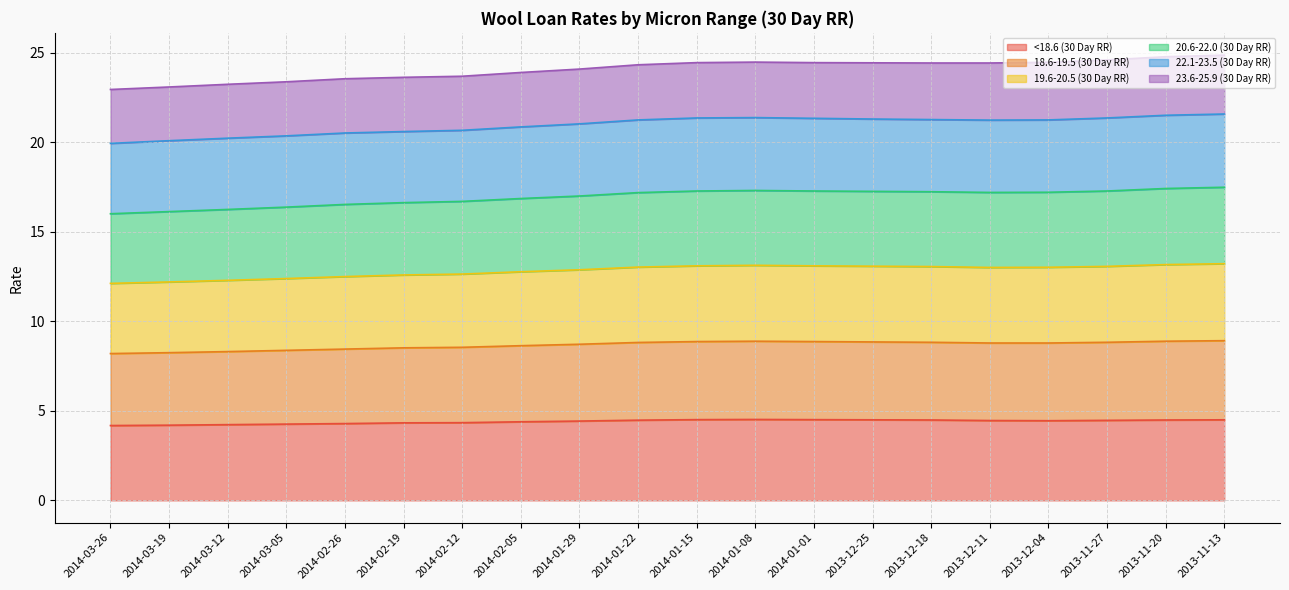

What is the lowest value of the <18.6 (30 Day RR) series?

4.2